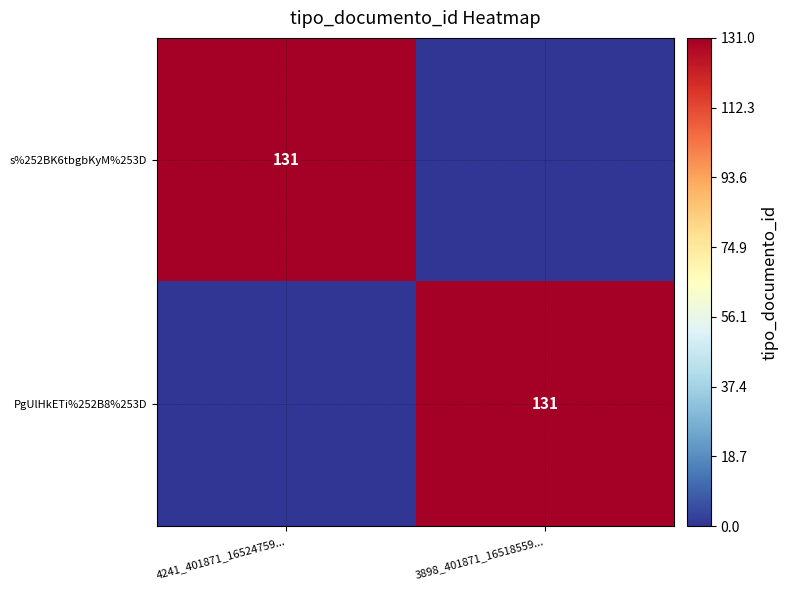

True or false: PgUlHkETi%252B8%253D has a value of 221 at 3898_401871_16518559....

False